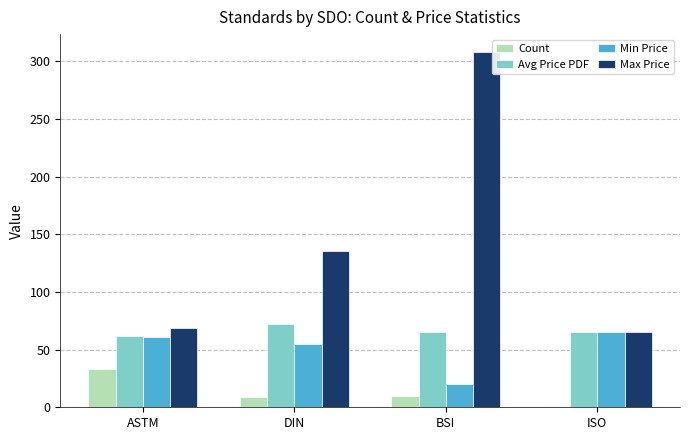

What is the greatest value displayed?

308.0